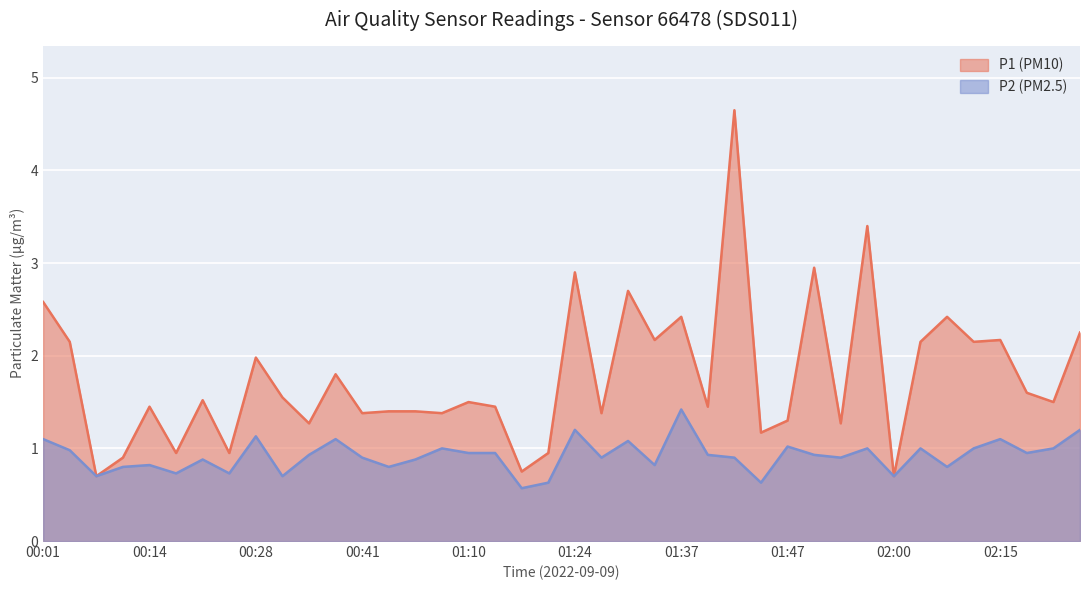

What is the difference between the P1 (PM10) values at 00:25 and 01:00?

0.4